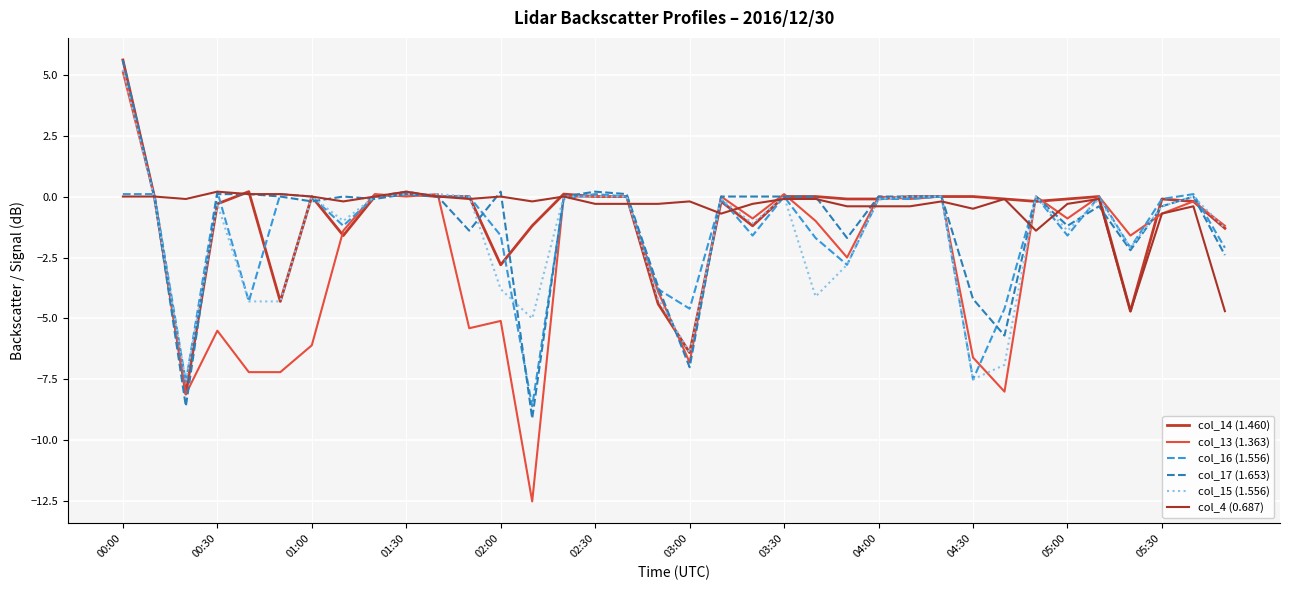

Does the chart display data point markers on the line(s)?

No